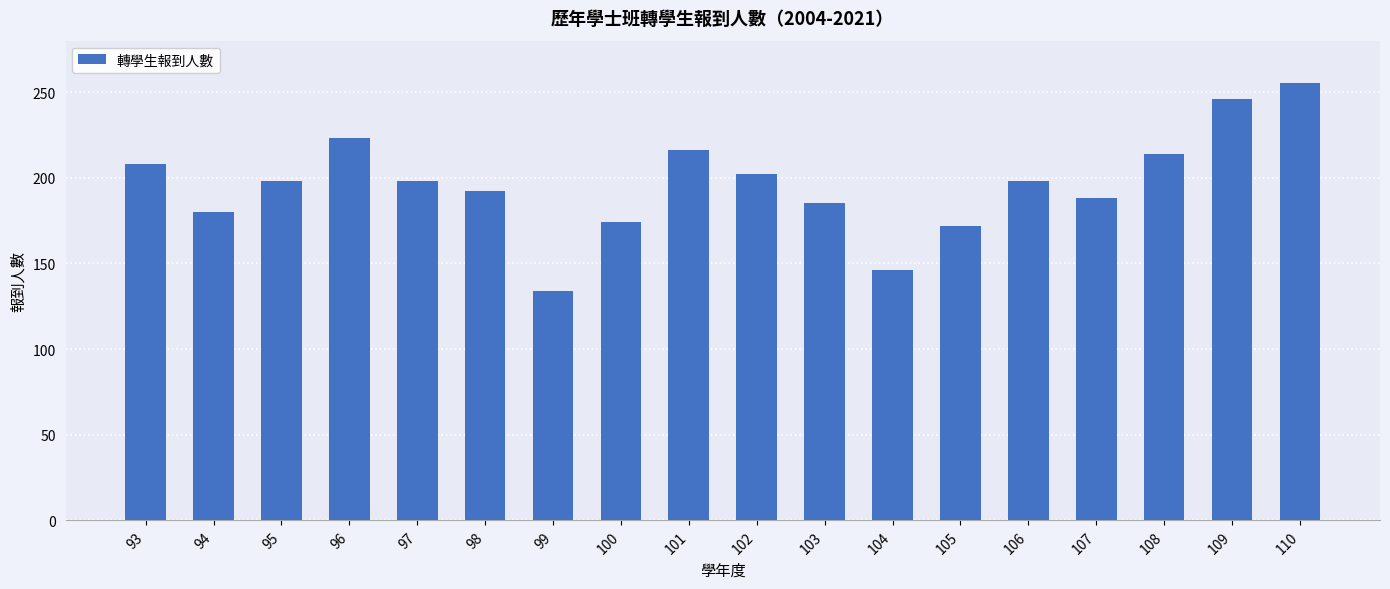

Does the chart contain stacked bars?

No